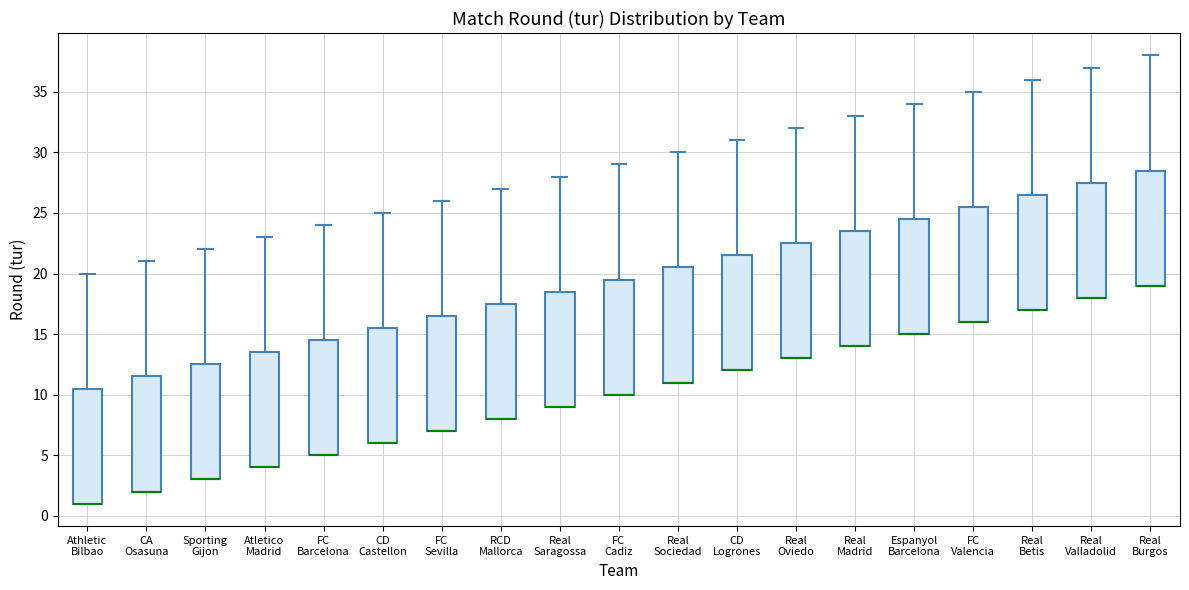

Where is the upper edge of the box for FC Barcelona on the y-axis? The values are not printed on the chart, so give them approximately, as read against the axis.

14.5